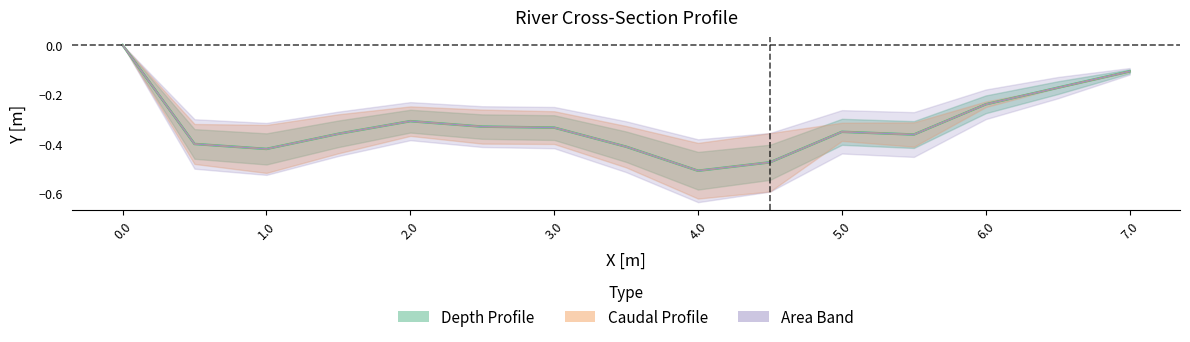

List the labels in order of Y [m] value, largest first.

0.0, 7.0, 6.5, 6.0, 2.0, 2.5, 3.0, 5.0, 1.5, 5.5, 0.5, 3.5, 1.0, 4.5, 4.0